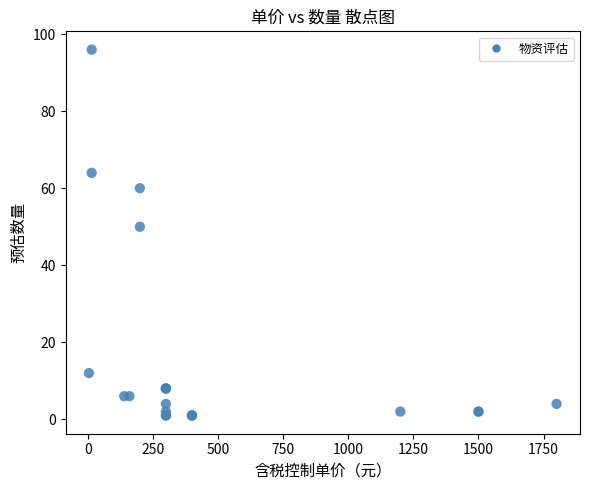

What Y value in the scatter plot is closest to 48?

50